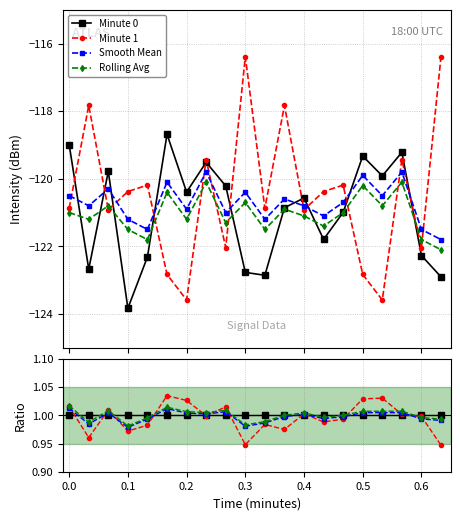

What are all the series names shown in the legend?

Minute 0, Minute 1, Smooth Mean, Rolling Avg